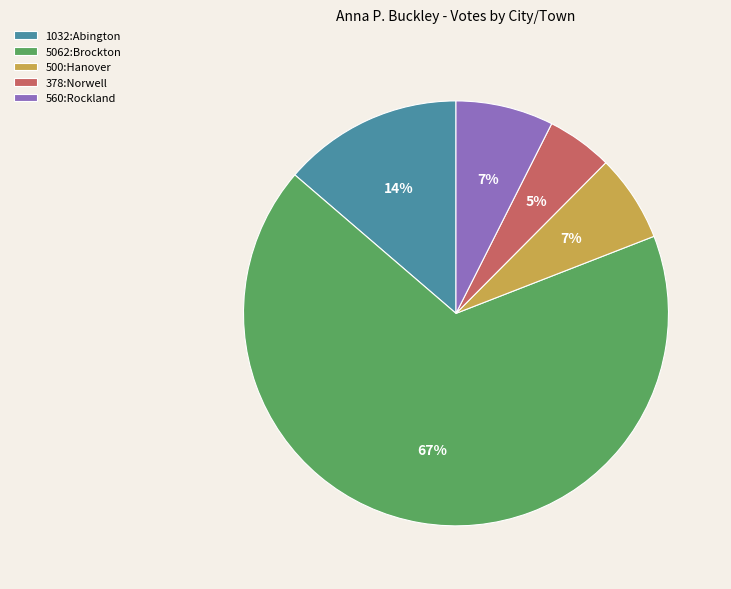

Approximately how many times larger is the value at 500:Hanover compared to 1032:Abington?

0.5